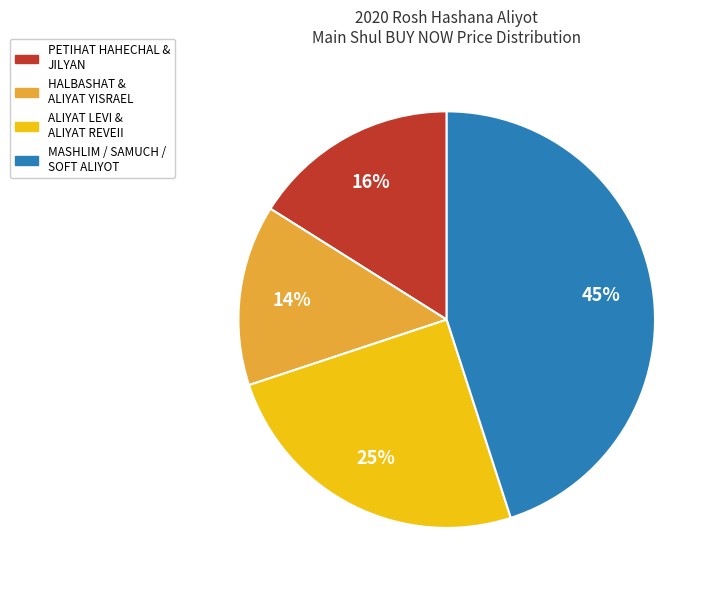

Does any single category account for the majority?

No